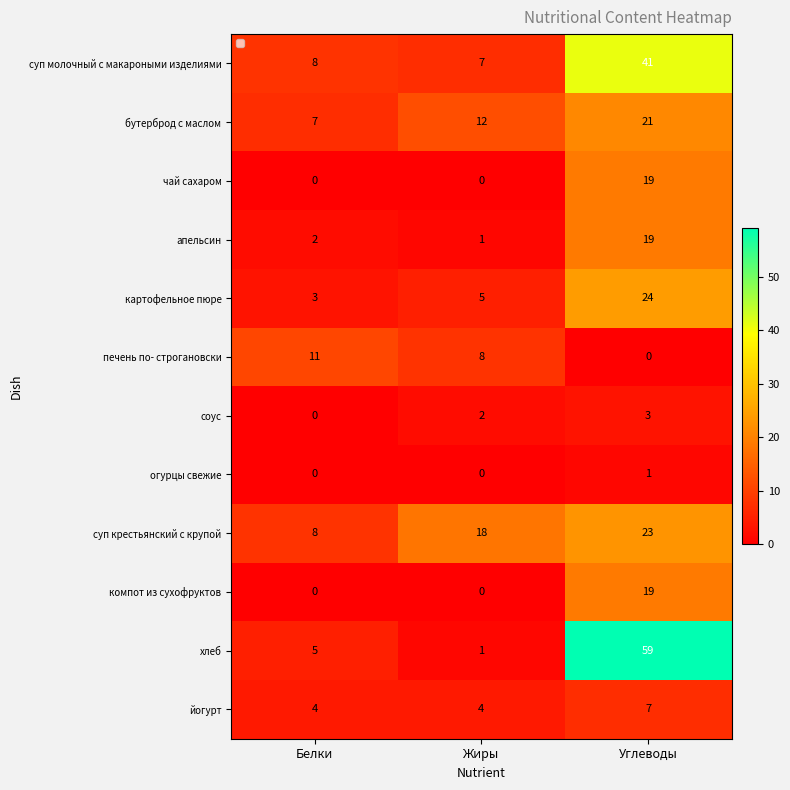

The value of чай сахаром at Жиры is -10. True or false?

False